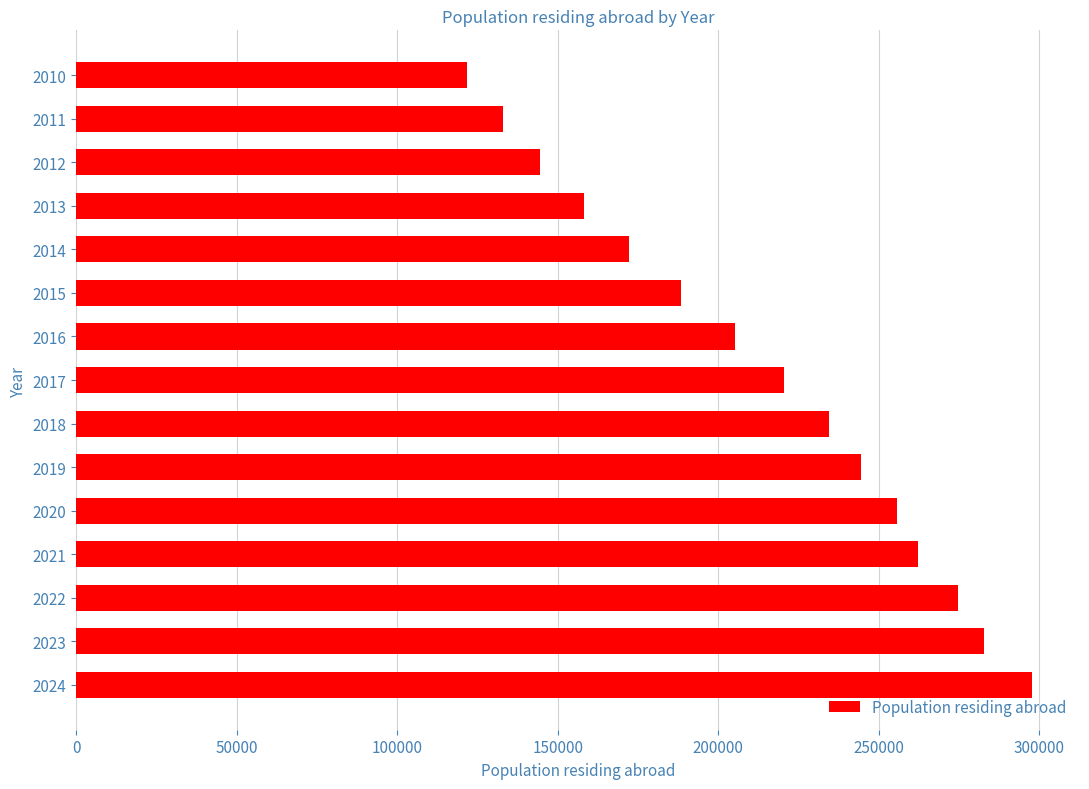

What is the sum of all values?

3196103